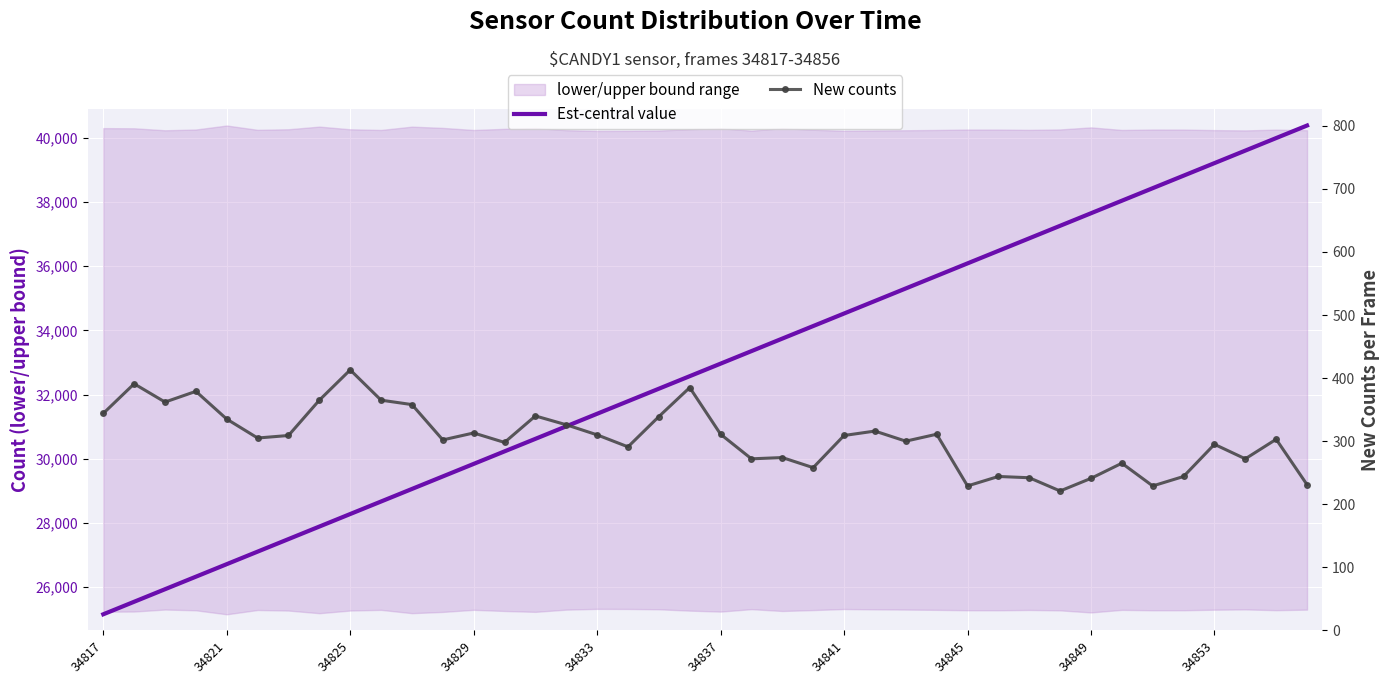

True or false: Est-central value has more than 2 interior local peaks.

False